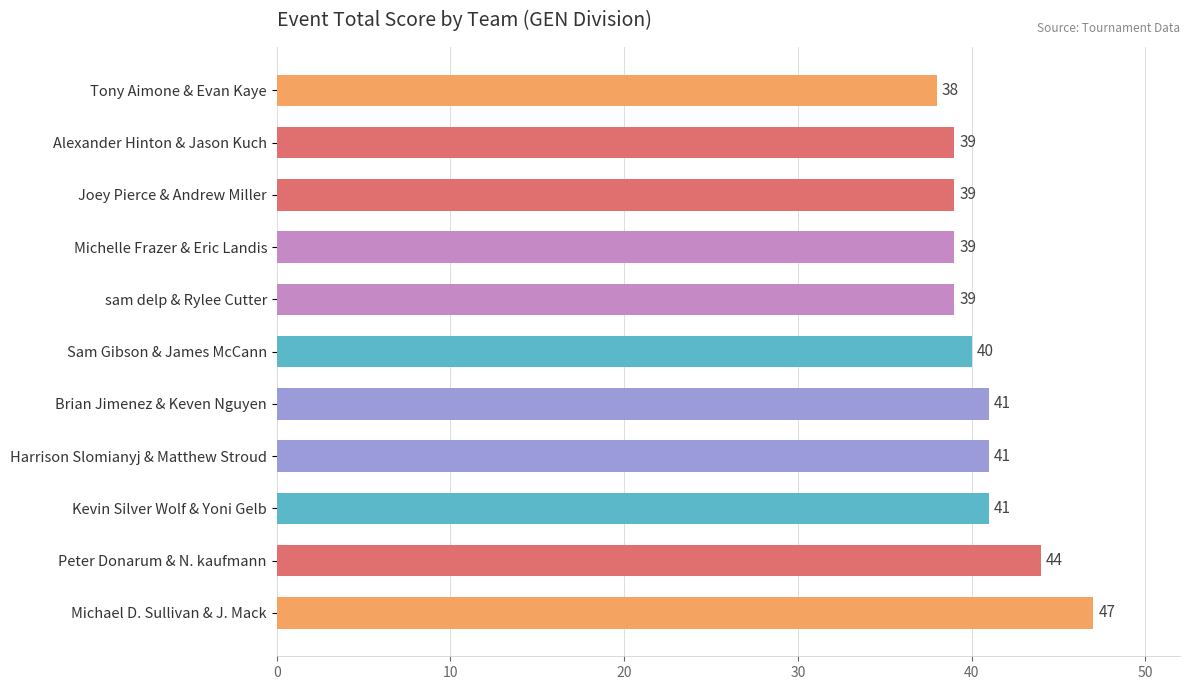

Reading bottom to top, transcribe all the data shown in this chart.

47	44	41	41	41	40	39	39	39	39	38